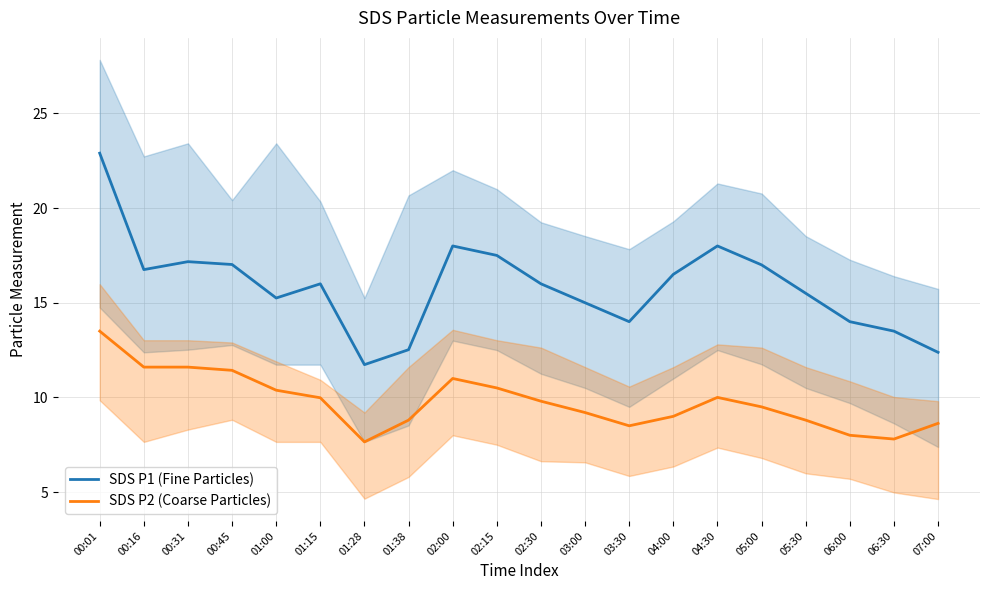

True or false: SDS P1 (Fine Particles) and SDS P2 (Coarse Particles) cross at least once.

False